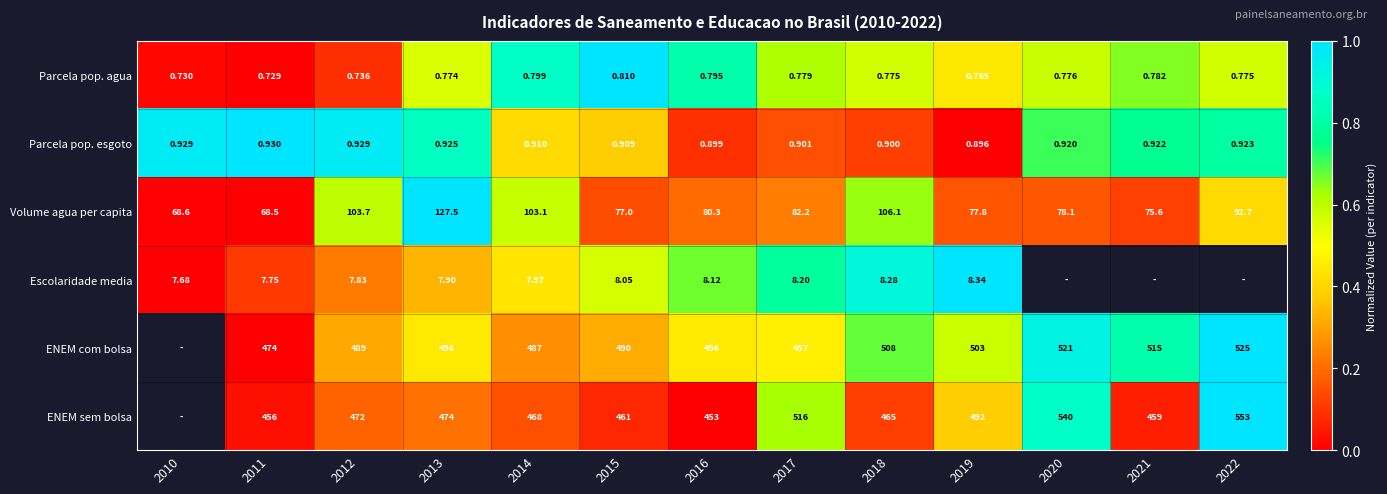

At which label is Parcela pop. esgoto closest to 0?

2019